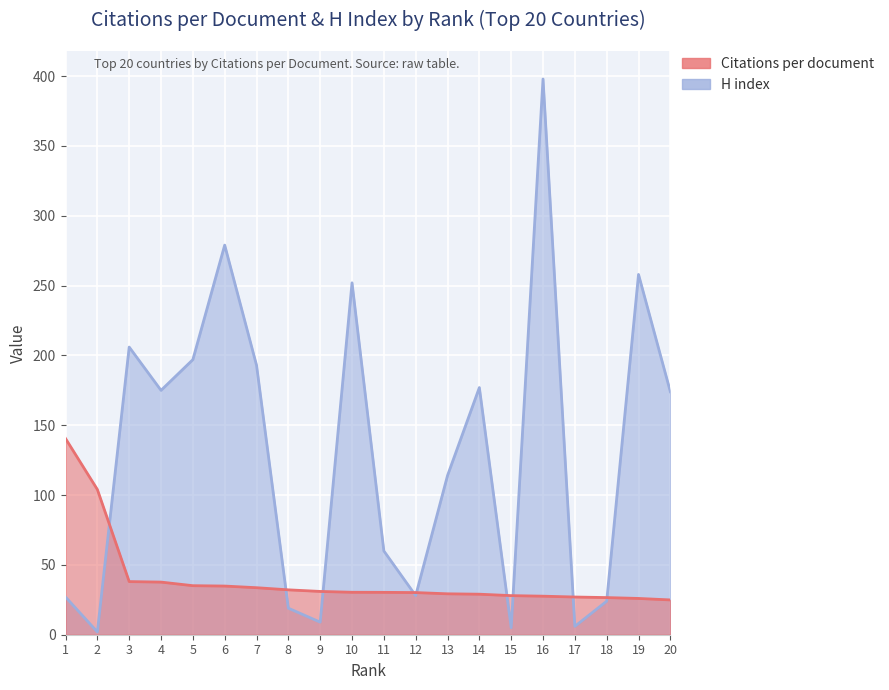

Rank the series by their maximum value, from highest to lowest.

H index, Citations per document